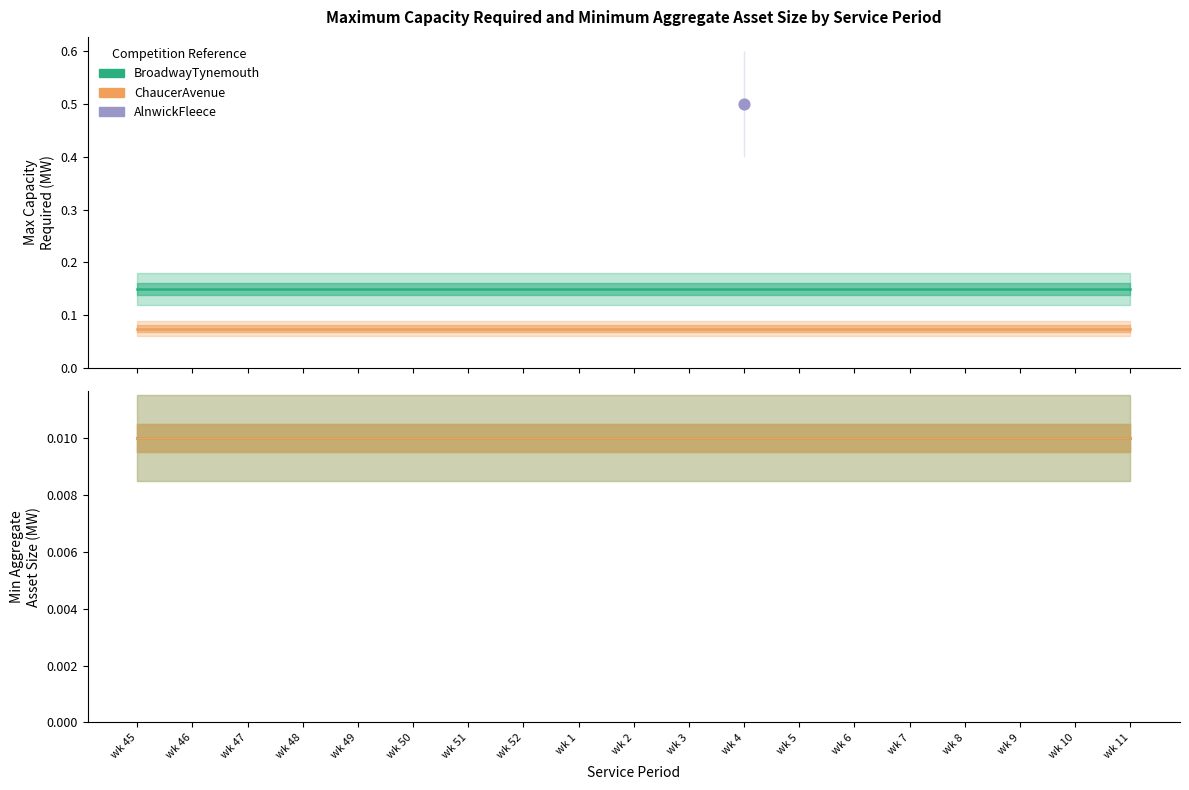

Which series has the widest spread of Y values?

BroadwayTynemouth (Max Cap)